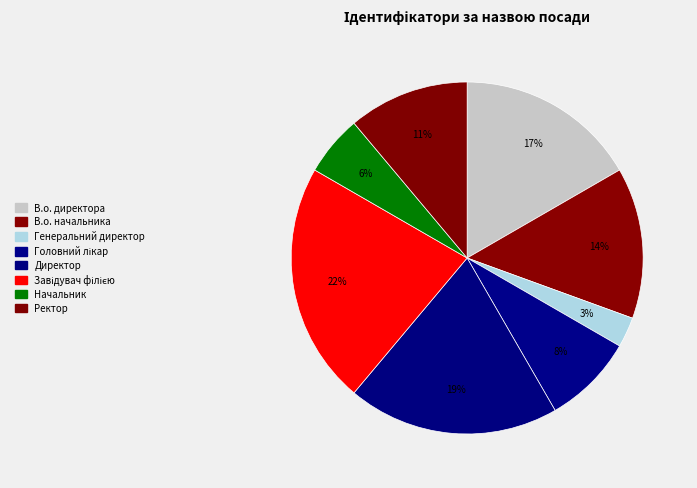

How much of the chart is everything except Головний лікар?

91.7%